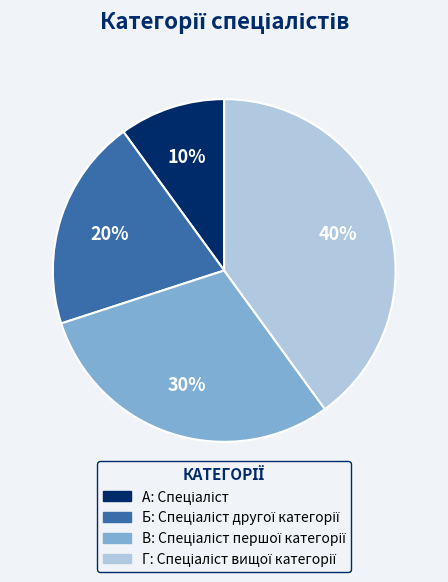

Does any single category account for the majority?

No